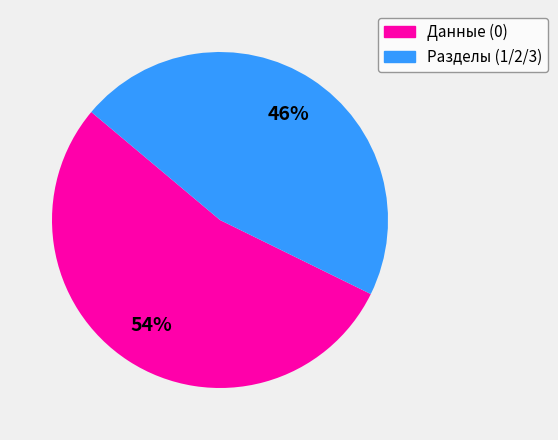

To the nearest percent, what portion does Разделы (1/2/3) represent?

46%